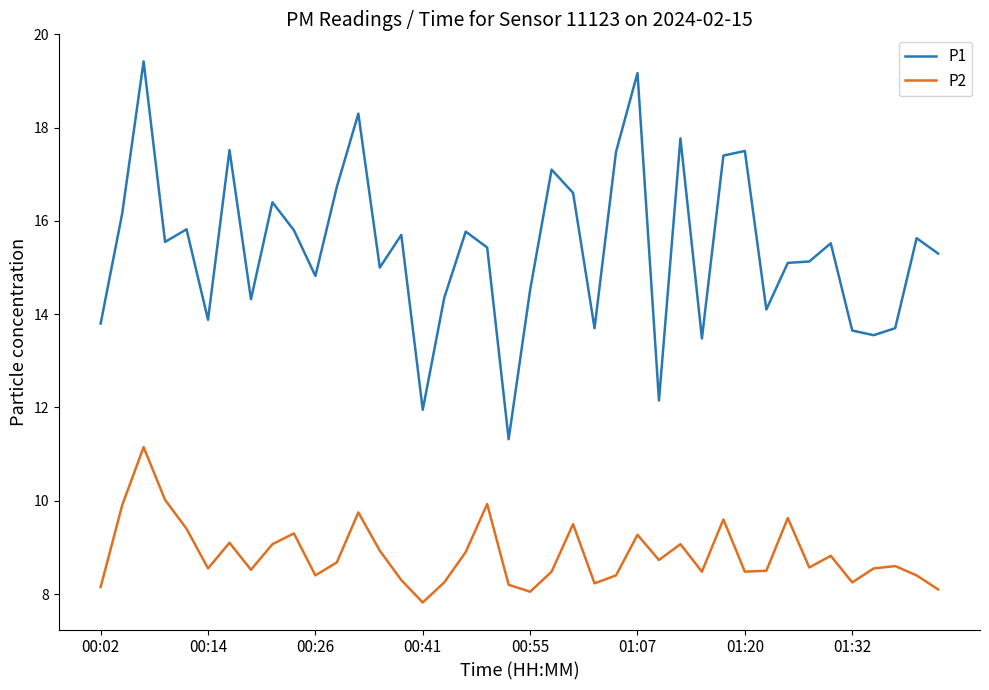

What is the smallest value displayed?

7.8